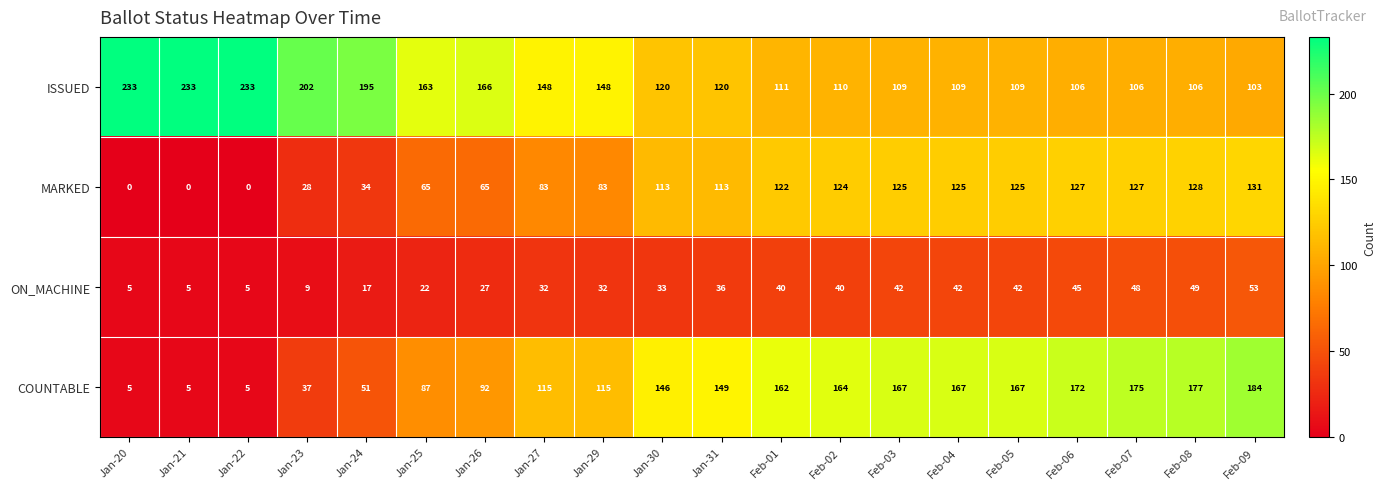

Is it true that COUNTABLE equals 167 at Feb-03?

True